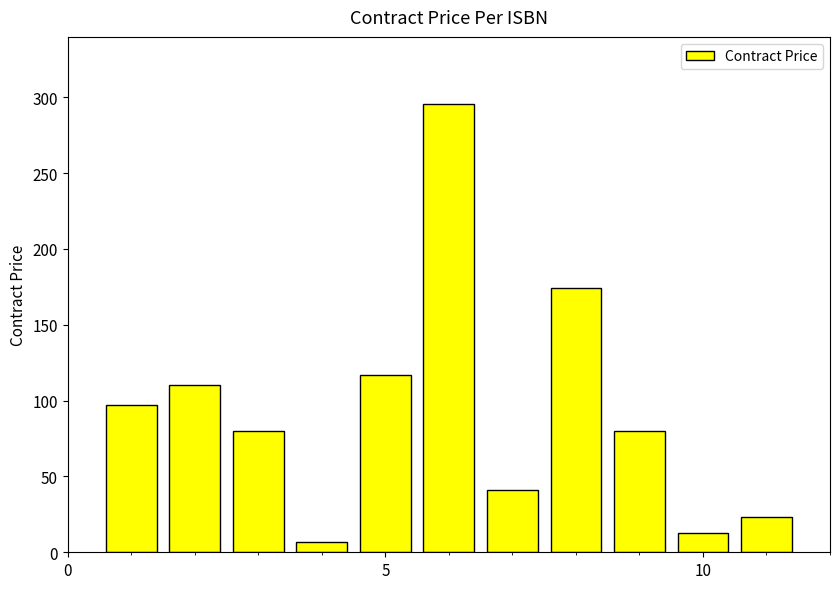

What is the greatest value displayed?

295.5